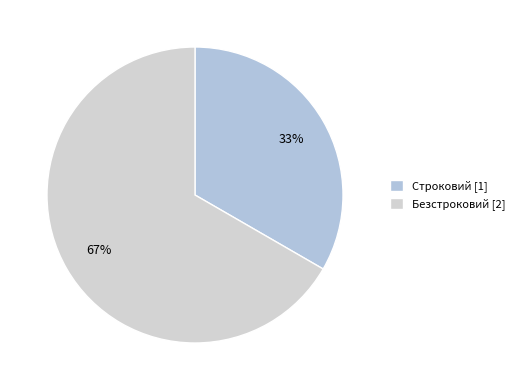

To the nearest percent, what portion does Безстроковий represent?

67%